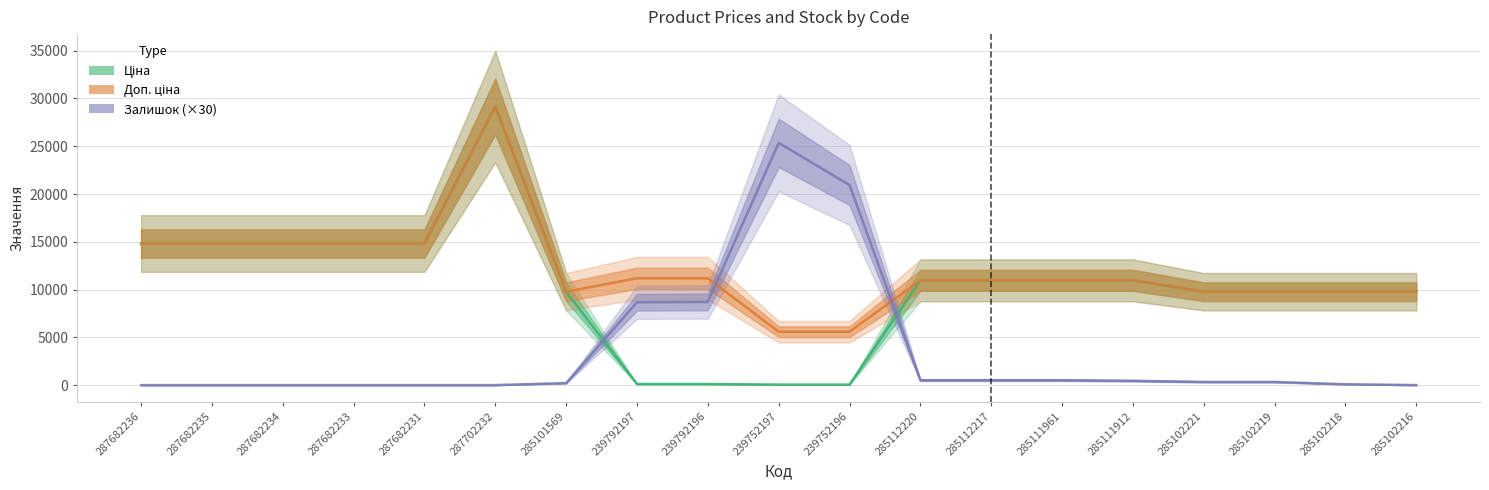

What is the sum of the Ціна values at 285101569 and 287682235?

24593.1